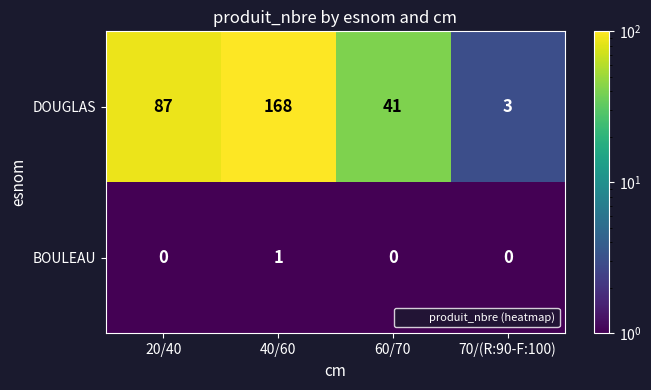

Which category has the lowest value in the DOUGLAS series?

70/(R:90-F:100)